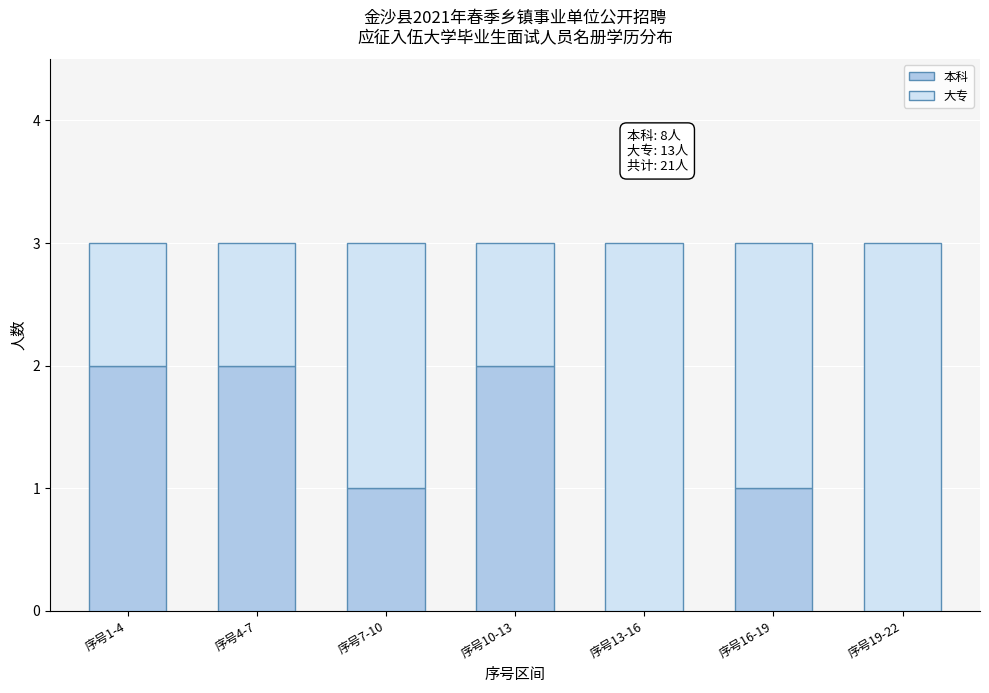

Reading left to right, transcribe the values for 本科.

序号1-4=2	序号4-7=2	序号7-10=1	序号10-13=2	序号13-16=0	序号16-19=1	序号19-22=0